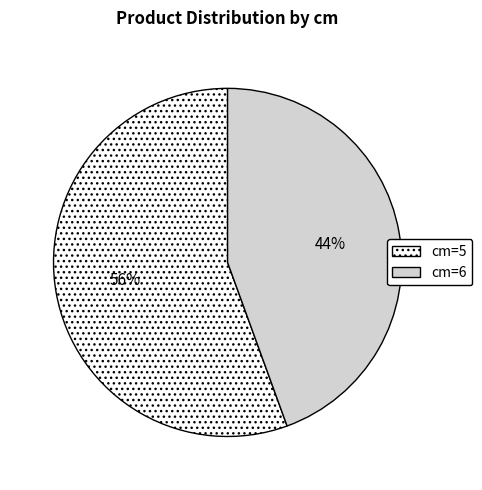

Combined, do cm=6 and cm=5 account for over 50%?

Yes